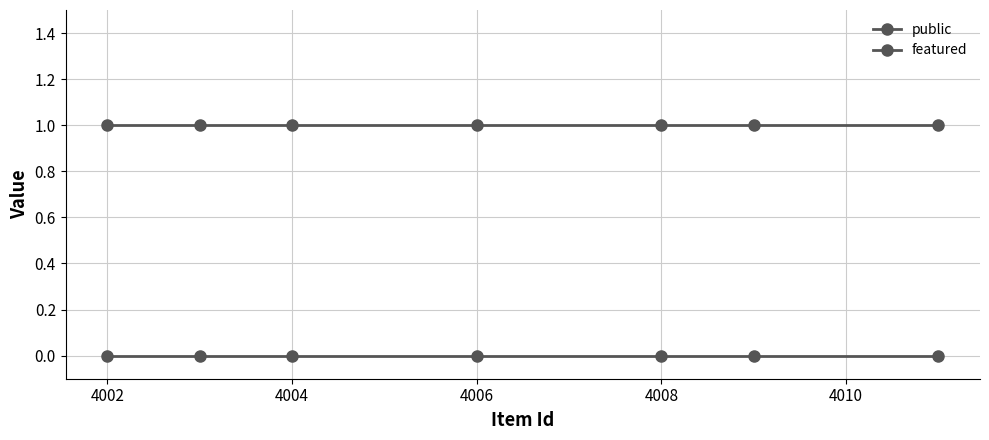

How many distinct data groups are displayed?

2